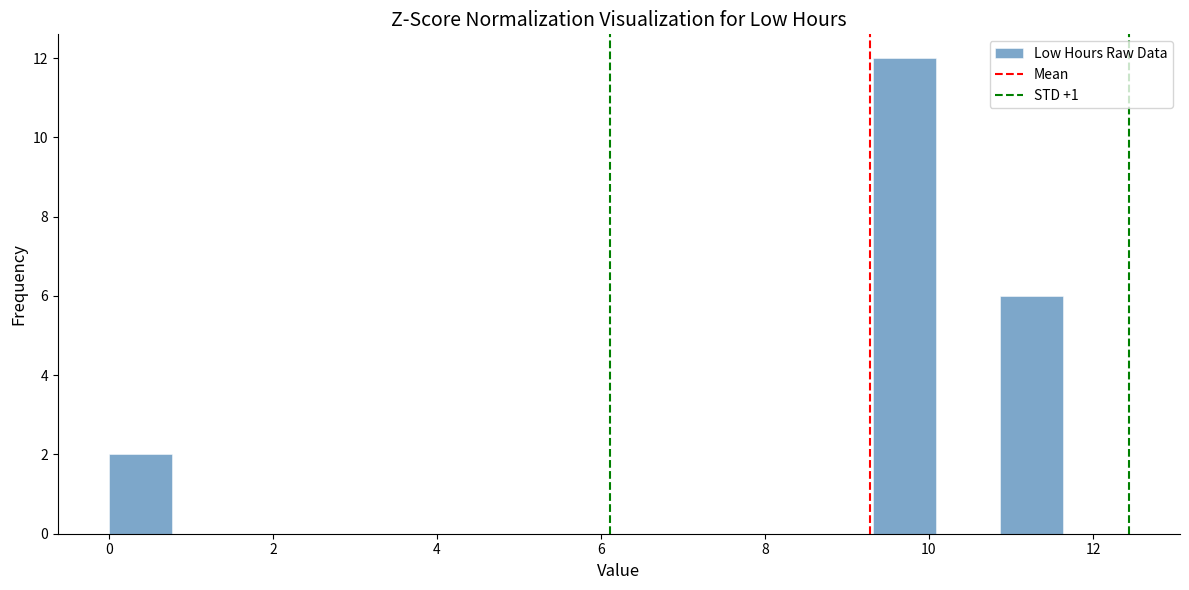

Around what value on the x-axis is the tallest bar? Give the approximate position of its centre, as read against the axis.

9.8